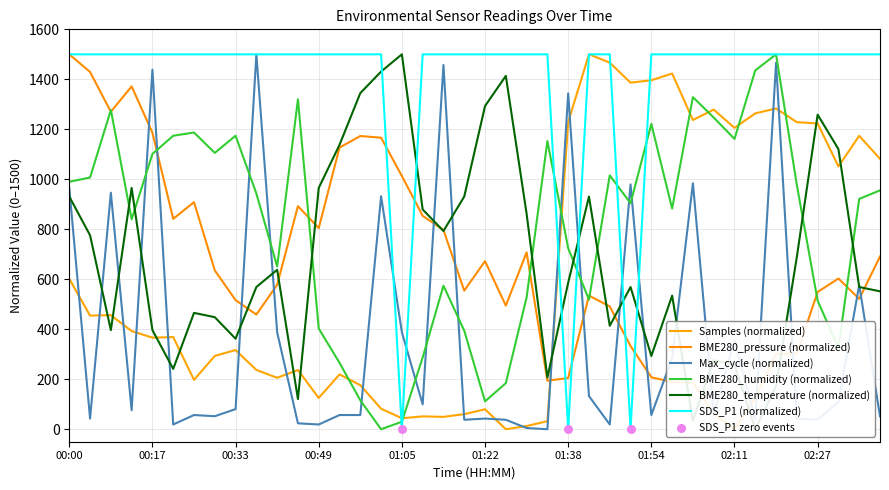

Which series has the largest total across all categories?

SDS_P1